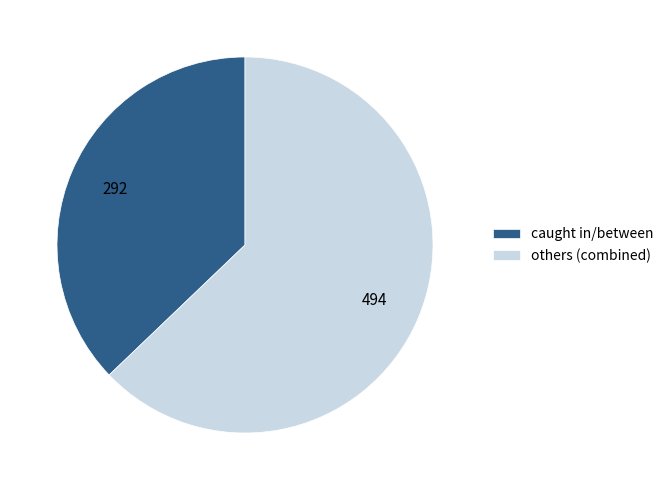

Which category has the smallest portion of the pie?

caught in/between